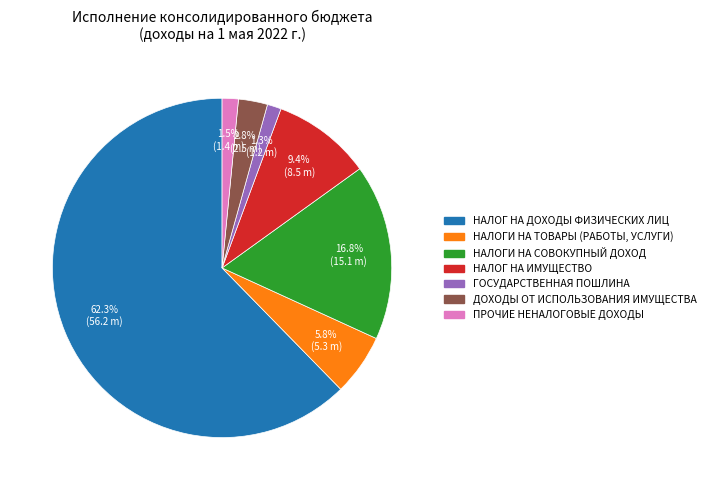

What percentage do ПРОЧИЕ НЕНАЛОГОВЫЕ ДОХОДЫ and НАЛОГИ НА СОВОКУПНЫЙ ДОХОД together represent?

18.3%